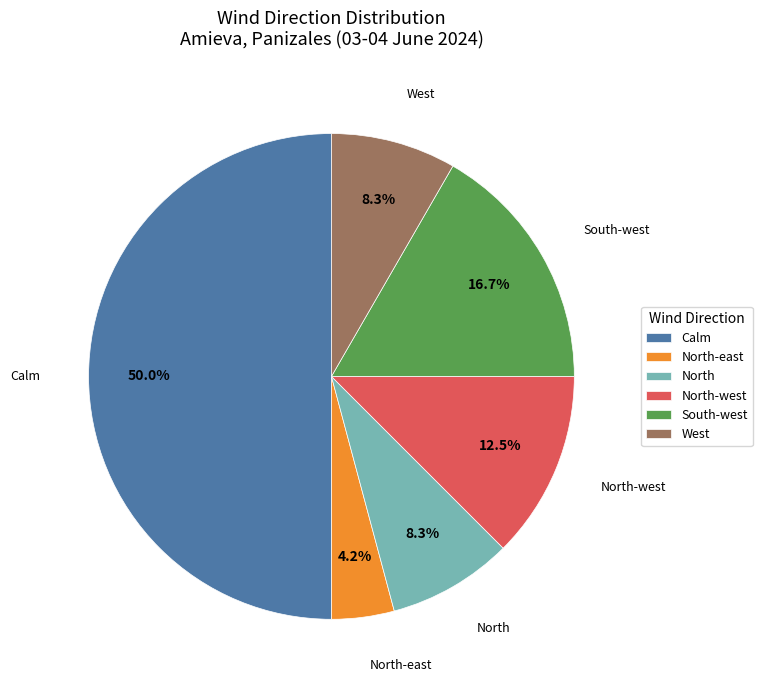

What is the ratio of the value at Calm to the value at West?

6.0